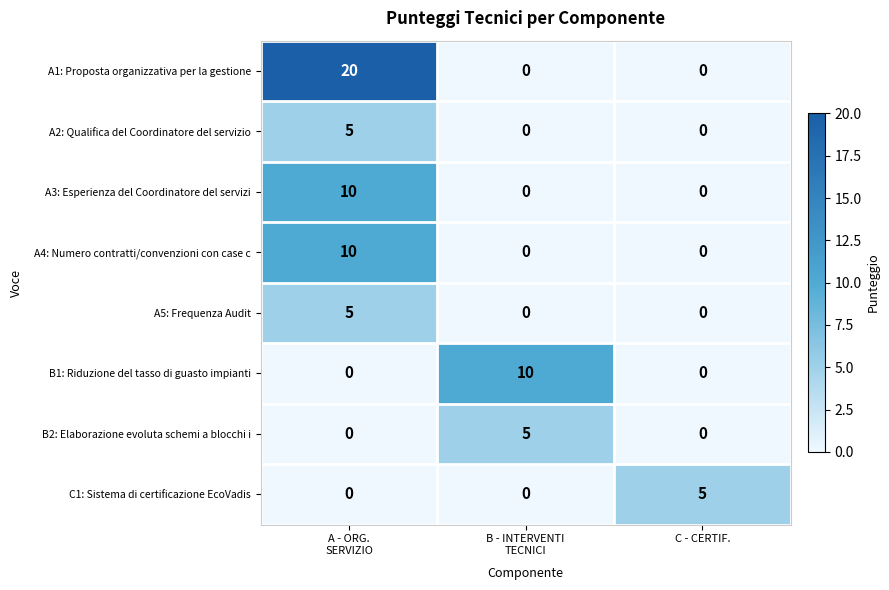

The C1: Sistema di certificazione EcoVadis series shows 5 at C - CERTIF.. True or false?

True